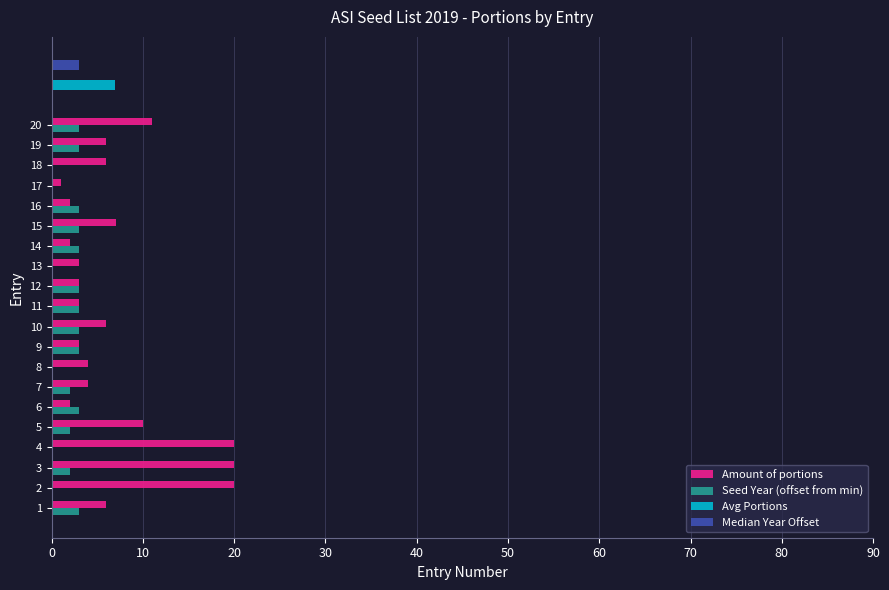

The Amount of portions series shows 6 at 3. True or false?

False